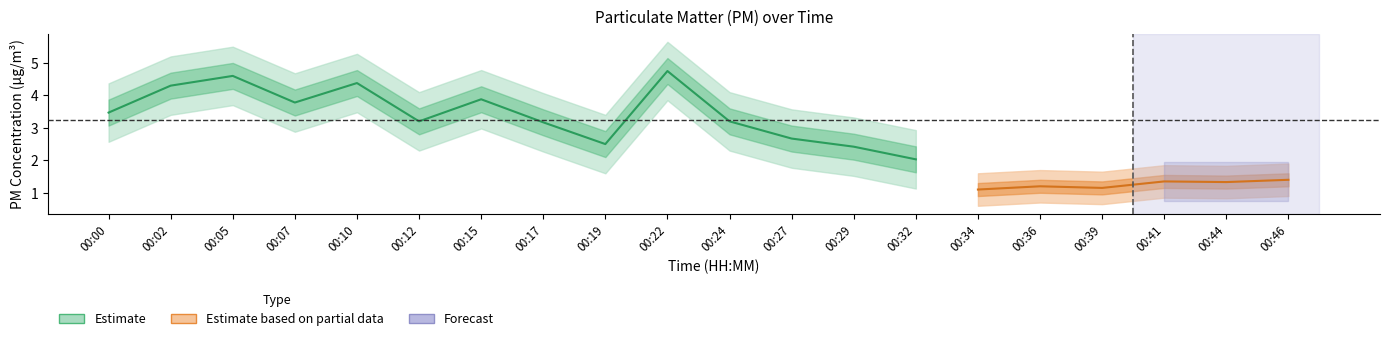

At how many categories does at least one series exceed 1?

20